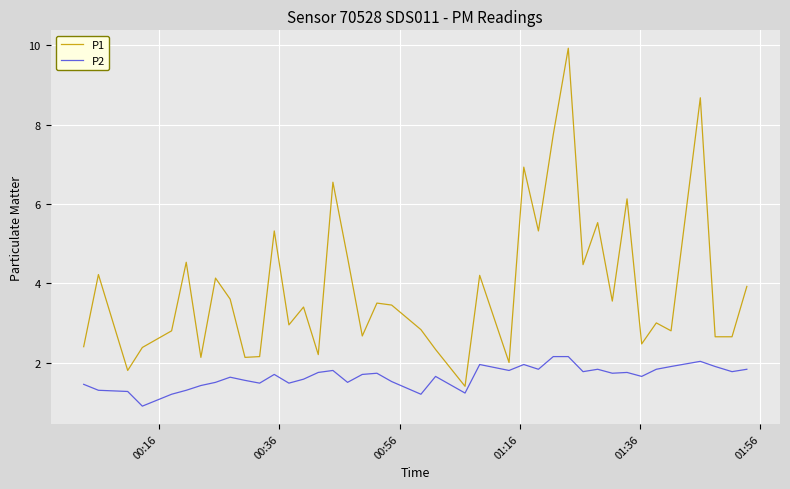

List the series in order of their peak value, highest first.

P1, P2